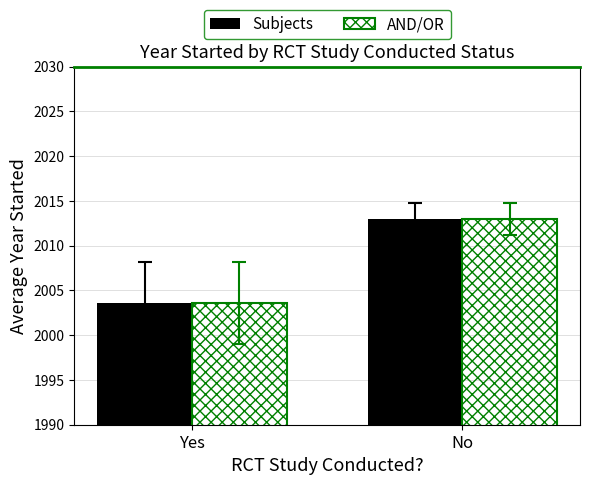

What is the maximum value shown in the chart?

2013.0